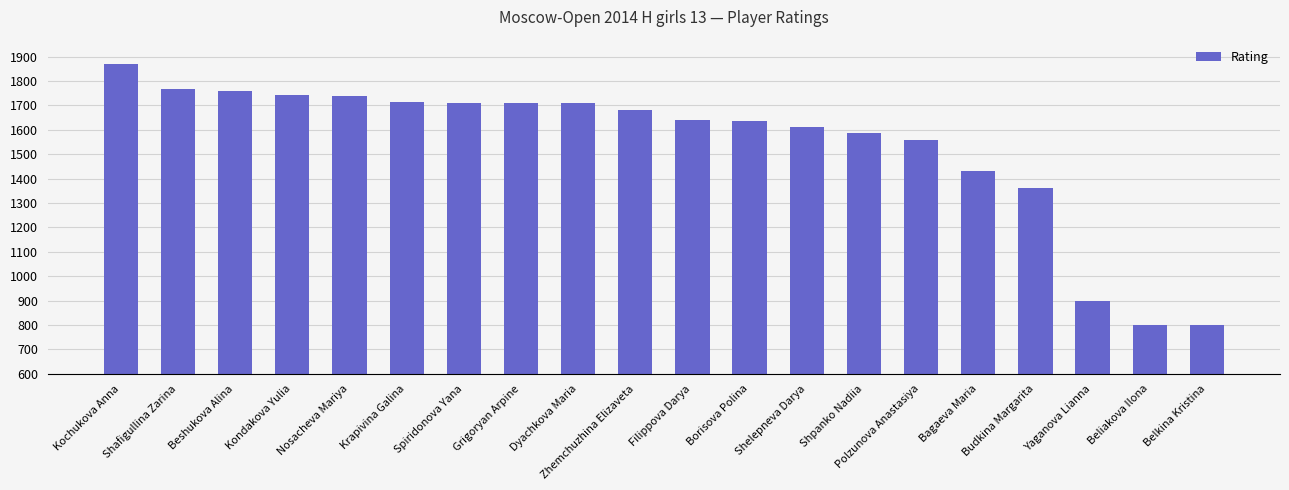

Is it true that the value at Grigoryan Arpine is 1710?

True